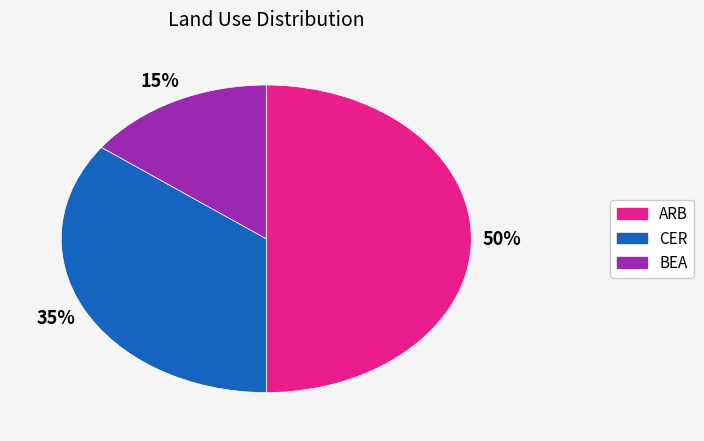

Is CER the majority of the pie?

No